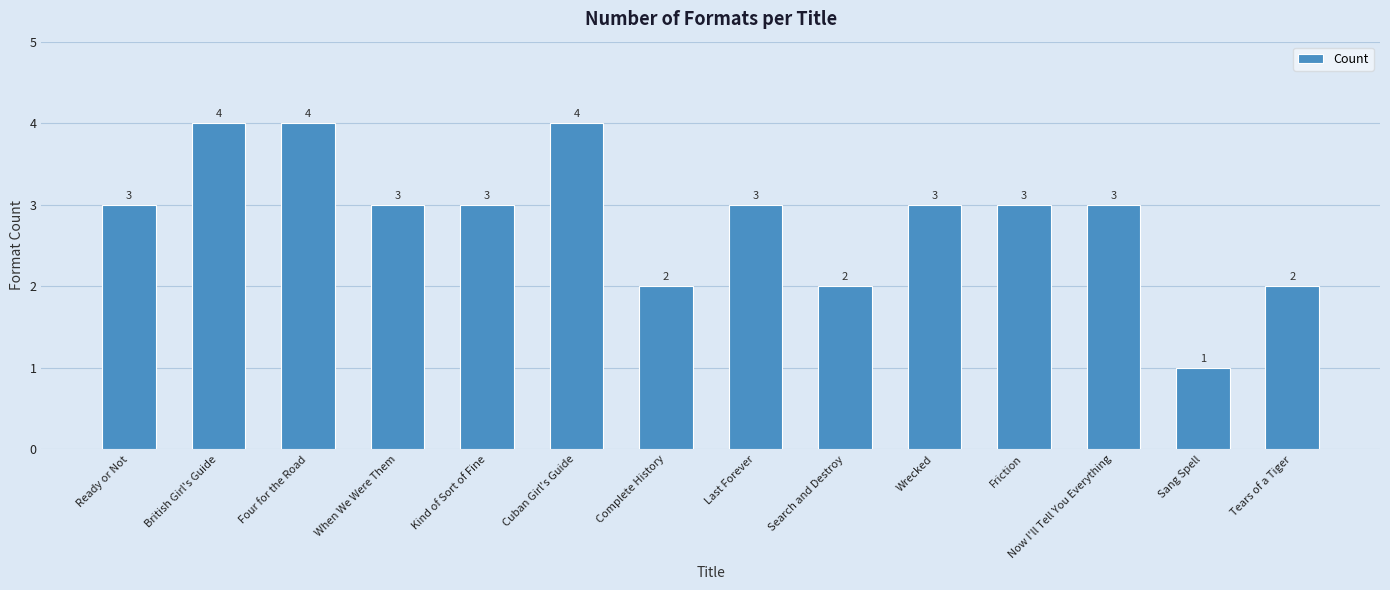

What is the sum of all values?

40